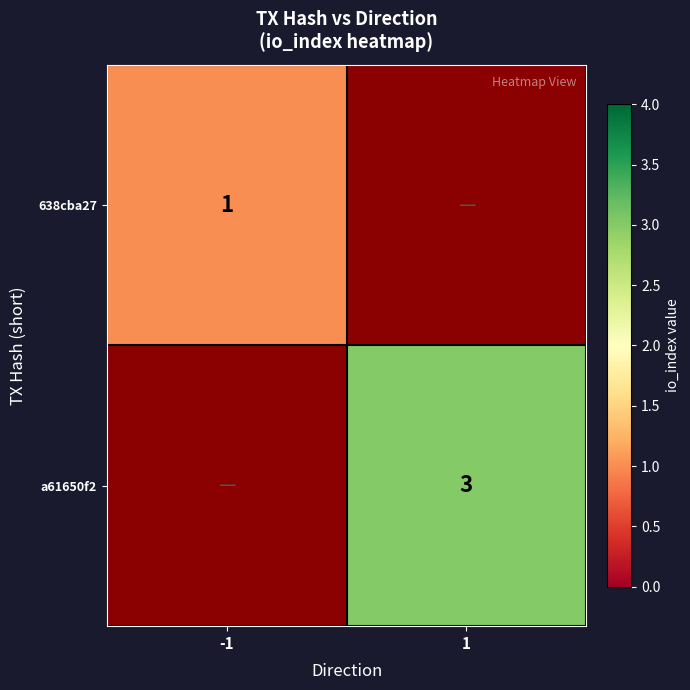

Which label corresponds to the smallest value in the chart?

-1